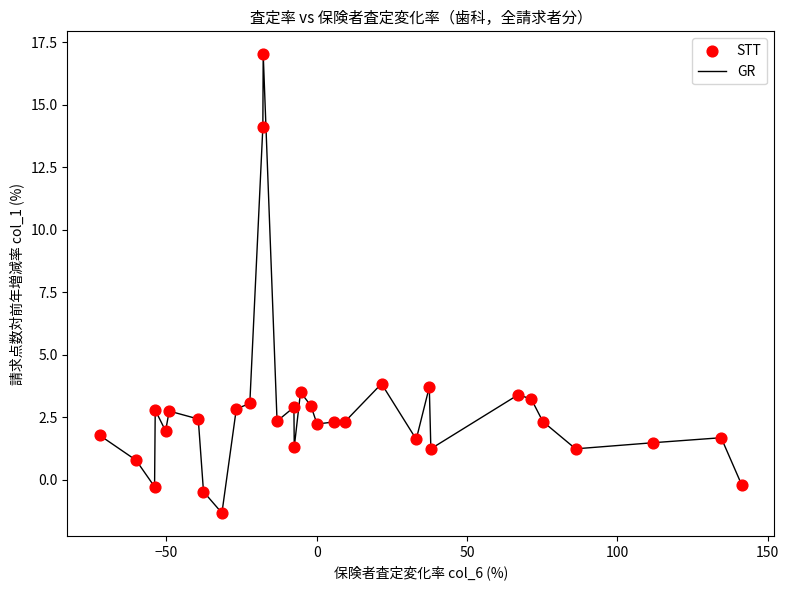

What is the difference between the maximum and minimum values?

18.4